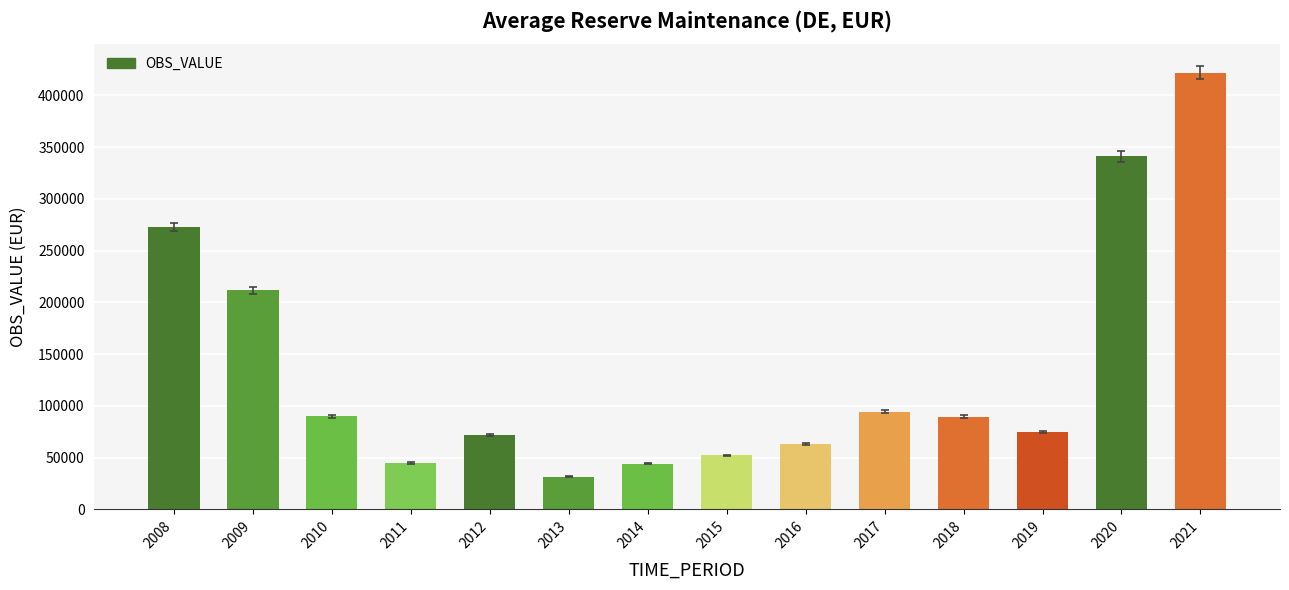

What is the sum of the values at 2009 and 2016?

274558.6